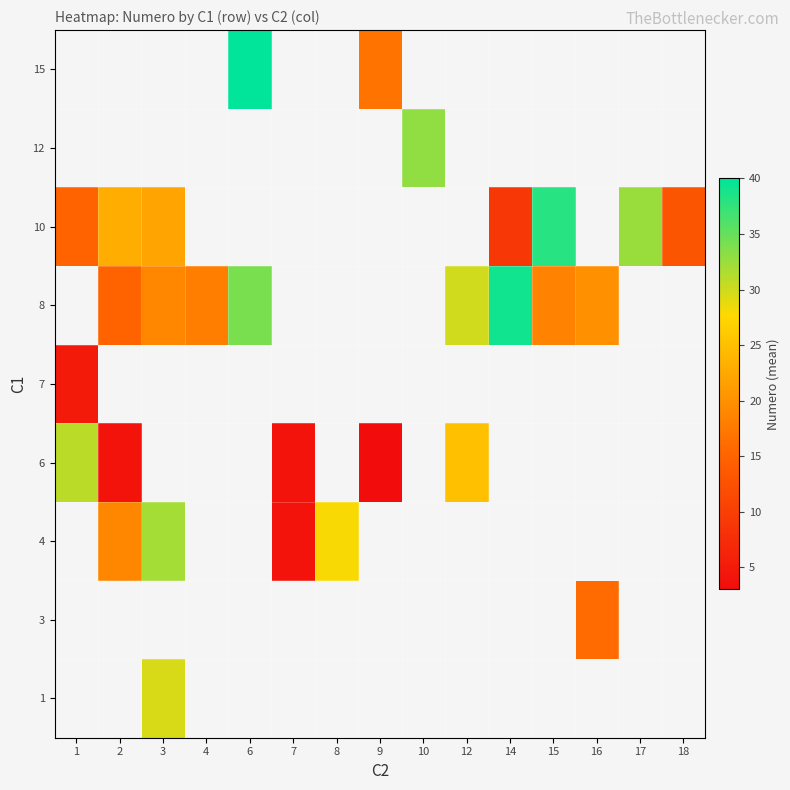

Rank the series by their maximum value, from lowest to highest.

row_4, row_5, row_6, row_7, row_8, row_0, row_1, row_2, row_3